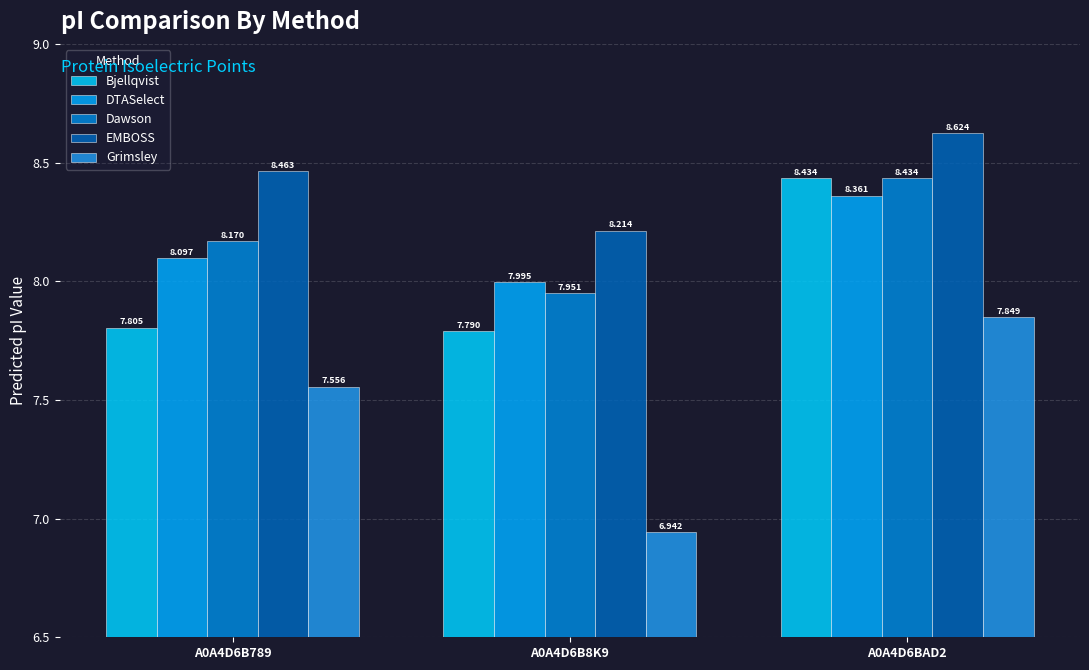

What is the minimum value for Grimsley?

6.9